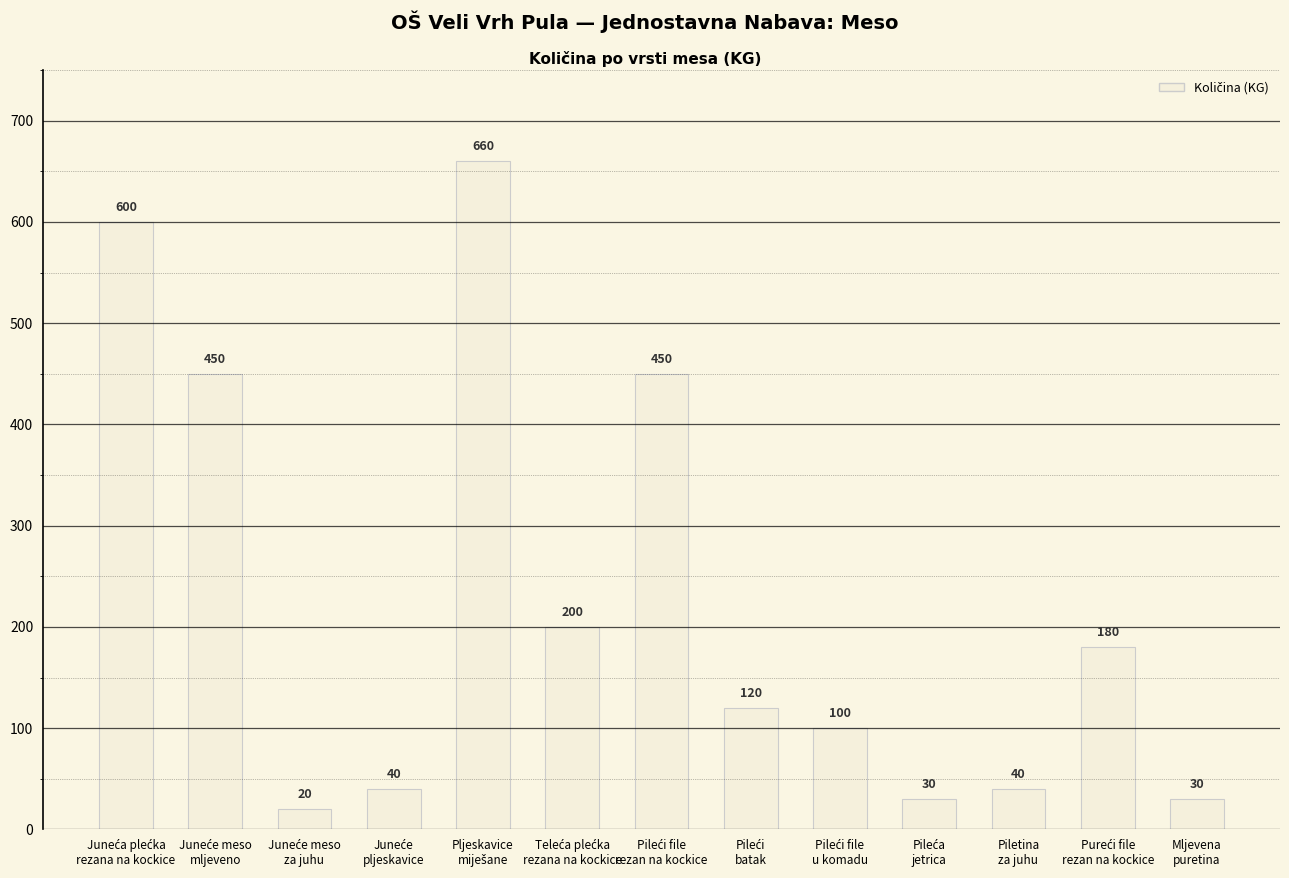

What is the difference between the maximum and minimum values?

640